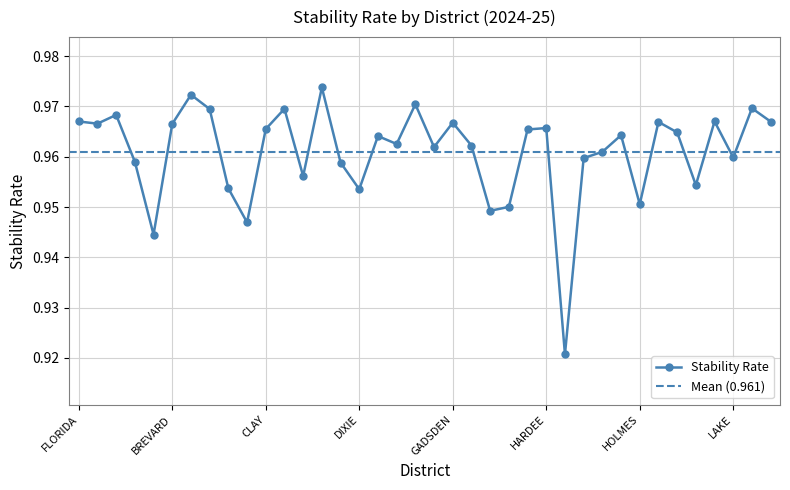

Reading left to right, extract all data points from this chart.

1.0	1.0	1.0	1.0	0.9	1.0	1.0	1.0	1.0	0.9	1.0	1.0	1.0	1.0	1.0	1.0	1.0	1.0	1.0	1.0	1.0	1.0	0.9	1.0	1.0	1.0	0.9	1.0	1.0	1.0	1.0	1.0	1.0	1.0	1.0	1.0	1.0	1.0